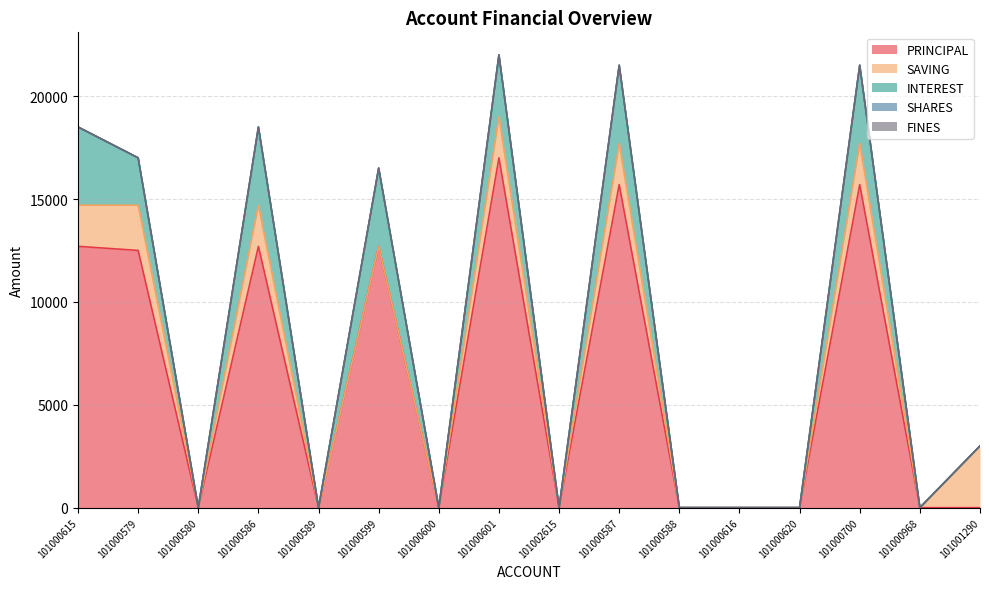

True or false: INTEREST and SAVING cross at least once.

False